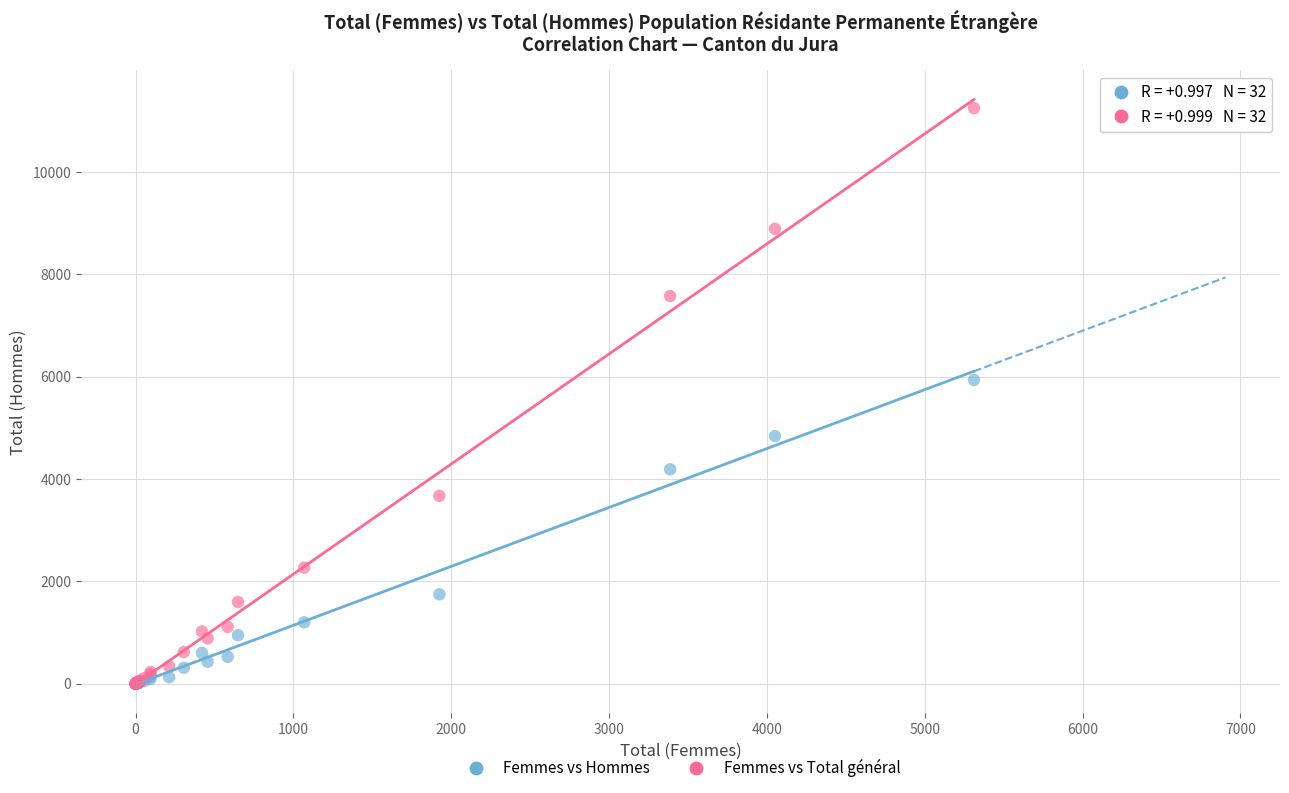

Across all series, what Y value is closest to 5624?

5937